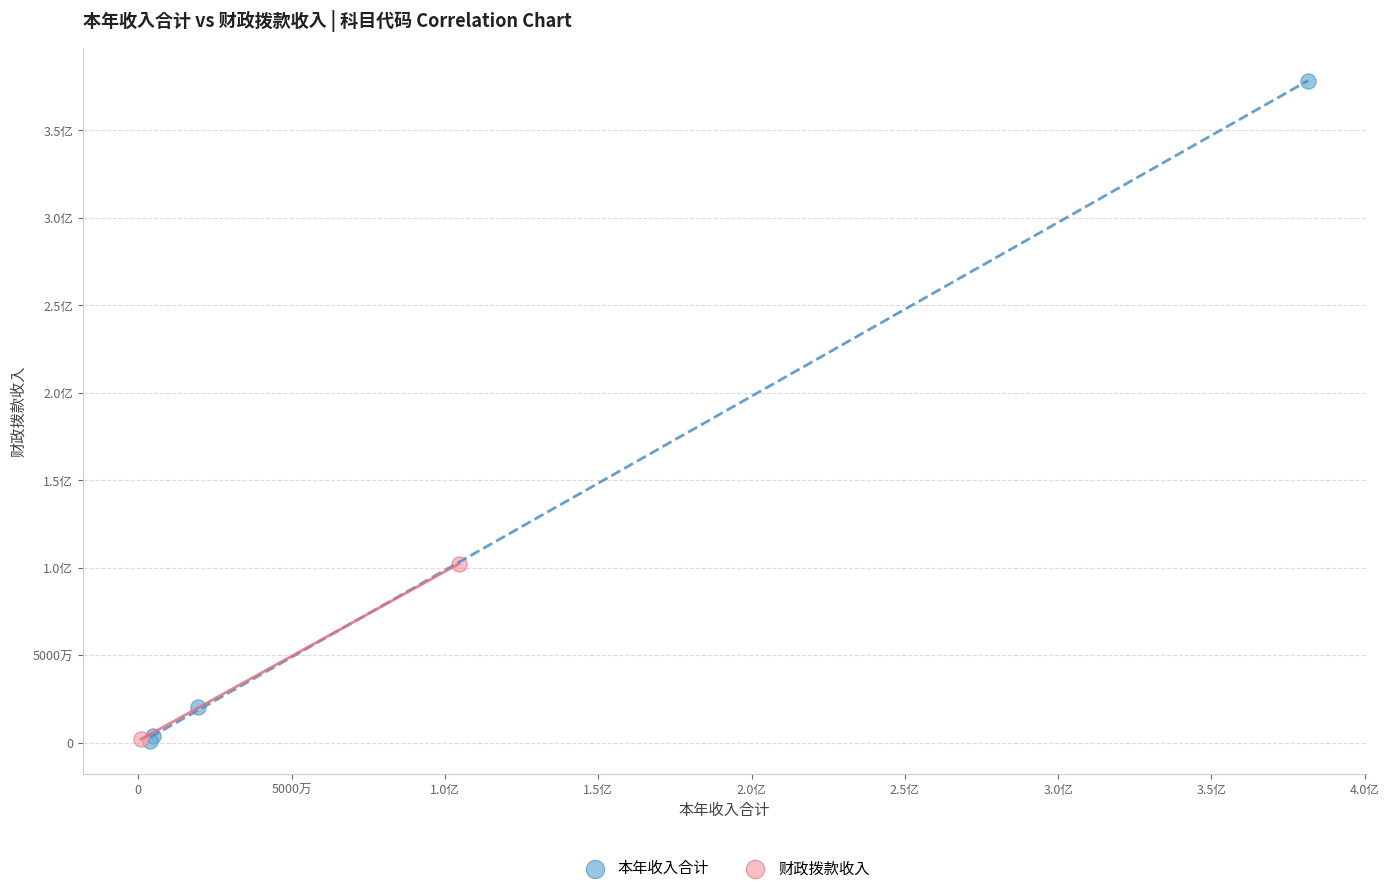

What are all the series names shown in the legend?

本年收入合计, 财政拨款收入